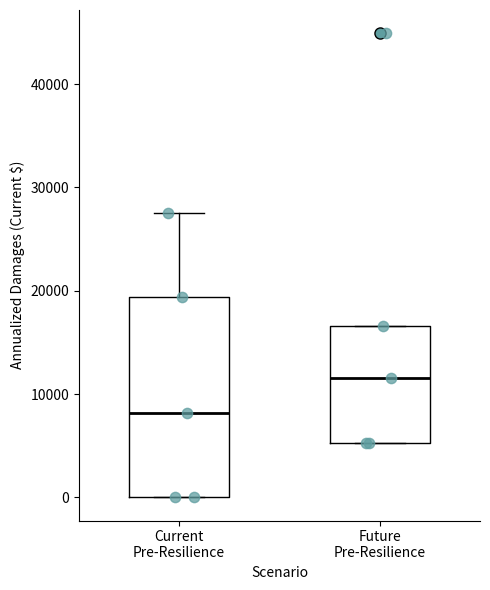

Which box is the tallest, from its lower edge to its upper edge?

Current Pre-Resilience